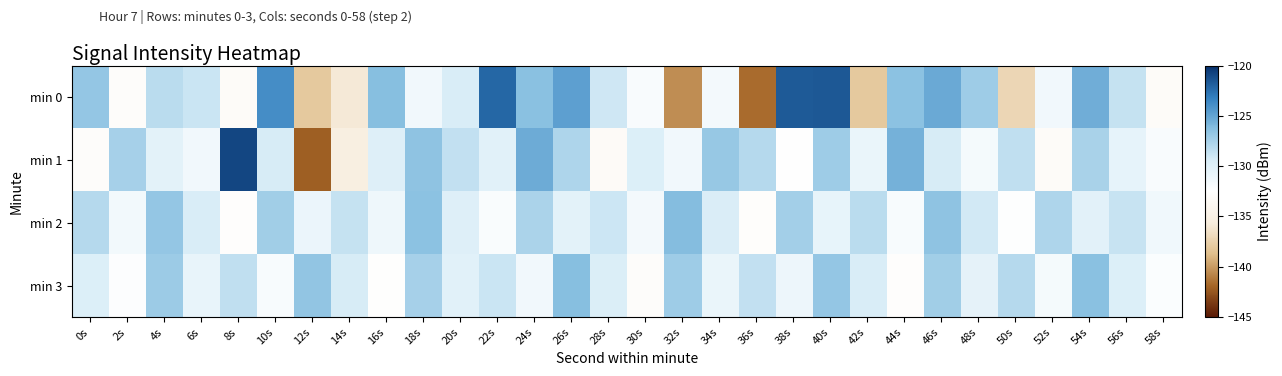

Reading right to left, extract all data points from this chart.

min 0: 58s=-133.1	56s=-128.6	54s=-125.4	52s=-131.4	50s=-137.1	48s=-127.2	46s=-125.2	44s=-126.5	42s=-138.0	40s=-121.7	38s=-121.7	36s=-141.6	34s=-131.6	32s=-140.5	30s=-132.0	28s=-129.1	26s=-124.7	24s=-126.4	22s=-122.2	20s=-129.5	18s=-131.4	16s=-126.3	14s=-135.8	12s=-138.0	10s=-123.8	8s=-133.1	6s=-128.9	4s=-128.3	2s=-132.9	0s=-126.8
min 1: 58s=-132.0	56s=-130.5	54s=-127.6	52s=-133.1	50s=-128.4	48s=-131.7	46s=-129.3	44s=-125.6	42s=-130.8	40s=-127.2	38s=-132.5	36s=-128.1	34s=-126.9	32s=-131.4	30s=-129.7	28s=-133.2	26s=-127.8	24s=-125.3	22s=-130.1	20s=-128.5	18s=-126.6	16s=-129.8	14s=-135.3	12s=-142.2	10s=-129.3	8s=-121.0	6s=-131.4	4s=-130.3	2s=-127.5	0s=-132.9
min 2: 58s=-131.3	56s=-128.7	54s=-130.2	52s=-127.8	50s=-132.4	48s=-129.1	46s=-126.6	44s=-131.9	42s=-128.3	40s=-130.6	38s=-127.4	36s=-132.8	34s=-129.5	32s=-126.2	30s=-131.6	28s=-128.9	26s=-130.3	24s=-127.7	22s=-132.1	20s=-129.8	18s=-126.5	16s=-131.2	14s=-128.6	12s=-130.9	10s=-127.3	8s=-132.7	6s=-129.4	4s=-126.8	2s=-131.5	0s=-128.1
min 3: 58s=-132.2	56s=-129.7	54s=-126.4	52s=-131.7	50s=-128.1	48s=-130.4	46s=-127.3	44s=-132.7	42s=-129.4	40s=-126.8	38s=-131.1	36s=-128.5	34s=-130.8	32s=-127.2	30s=-132.9	28s=-129.6	26s=-126.3	24s=-131.4	22s=-128.8	20s=-130.1	18s=-127.5	16s=-132.6	14s=-129.3	12s=-126.7	10s=-131.9	8s=-128.4	6s=-130.7	4s=-127.1	2s=-132.3	0s=-129.7